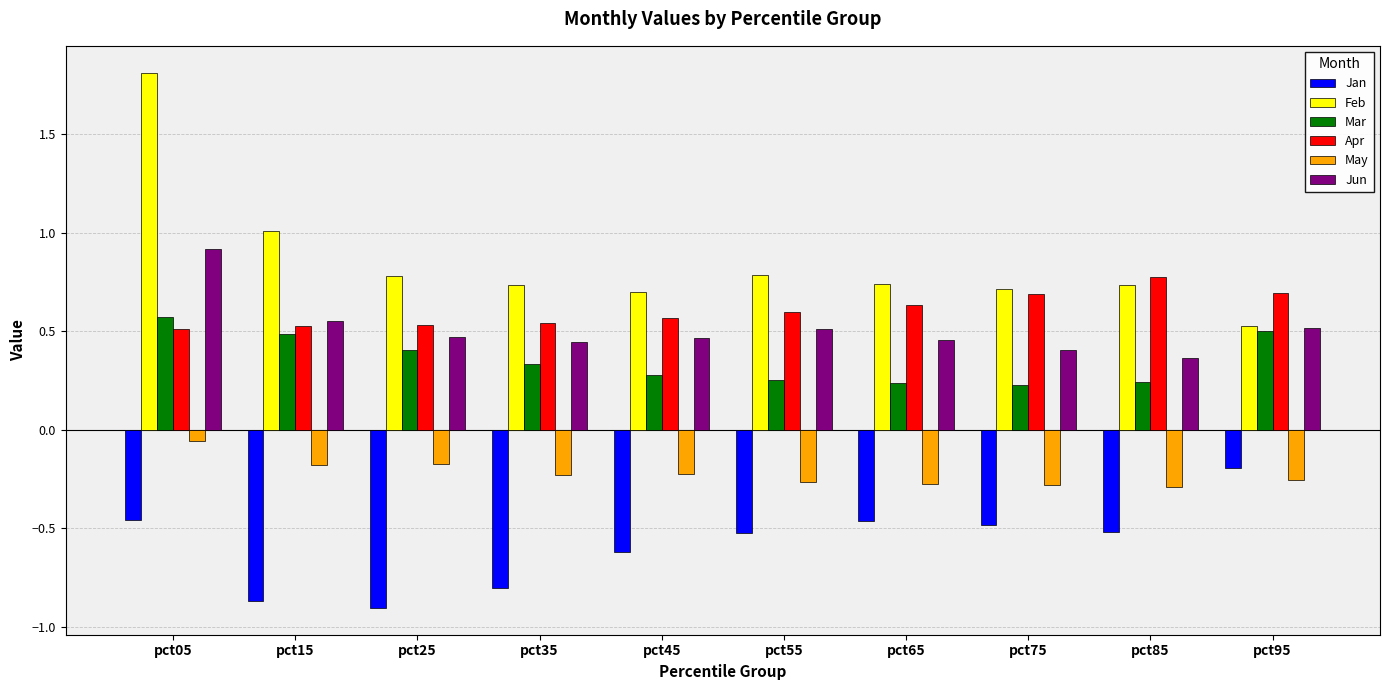

At how many categories does at least one series exceed 0?

10